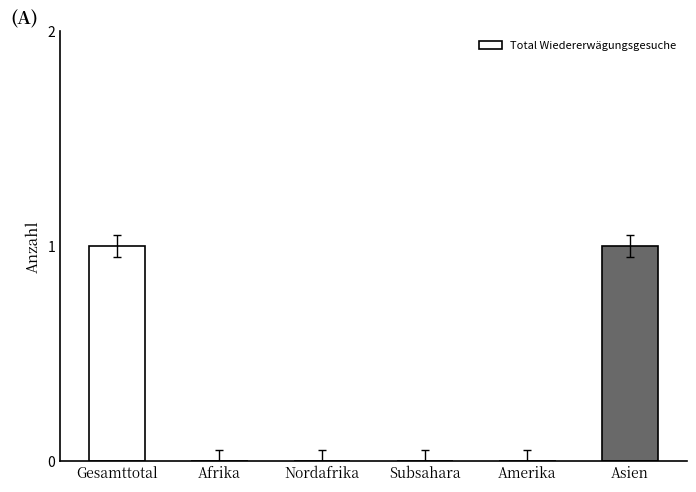

Which has a higher value, Gesamttotal or Subsahara?

Gesamttotal